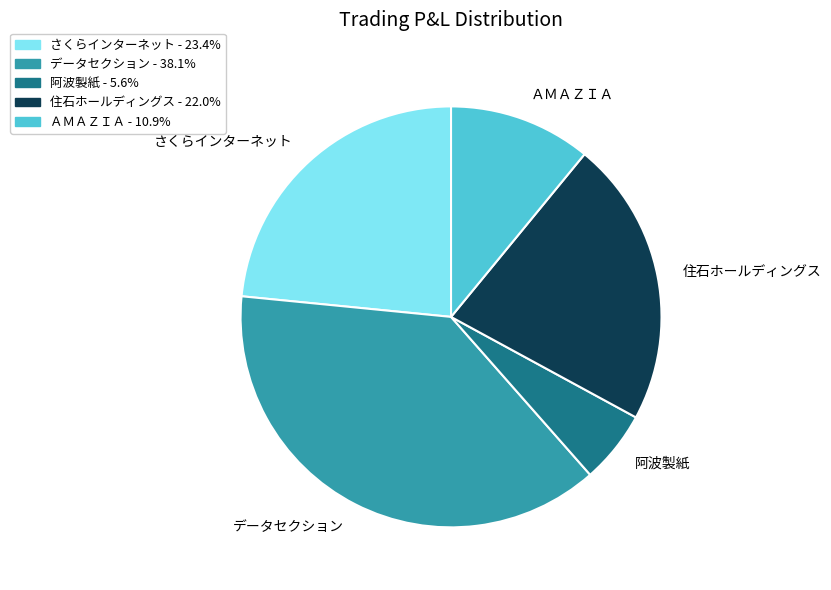

How many segments does this pie chart have?

5